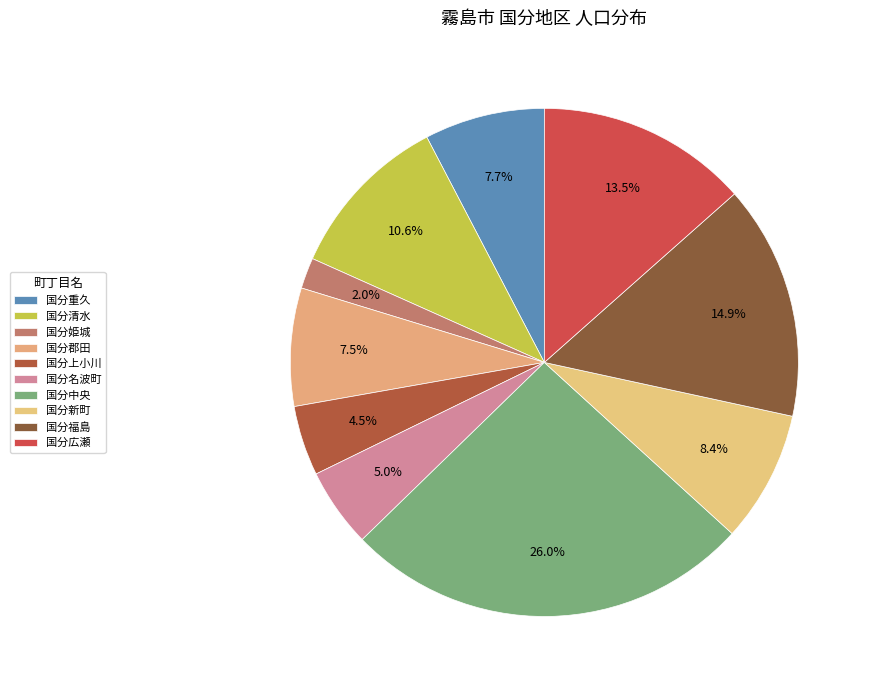

To the nearest percent, what is the difference between the largest and smallest slice percentages?

24%